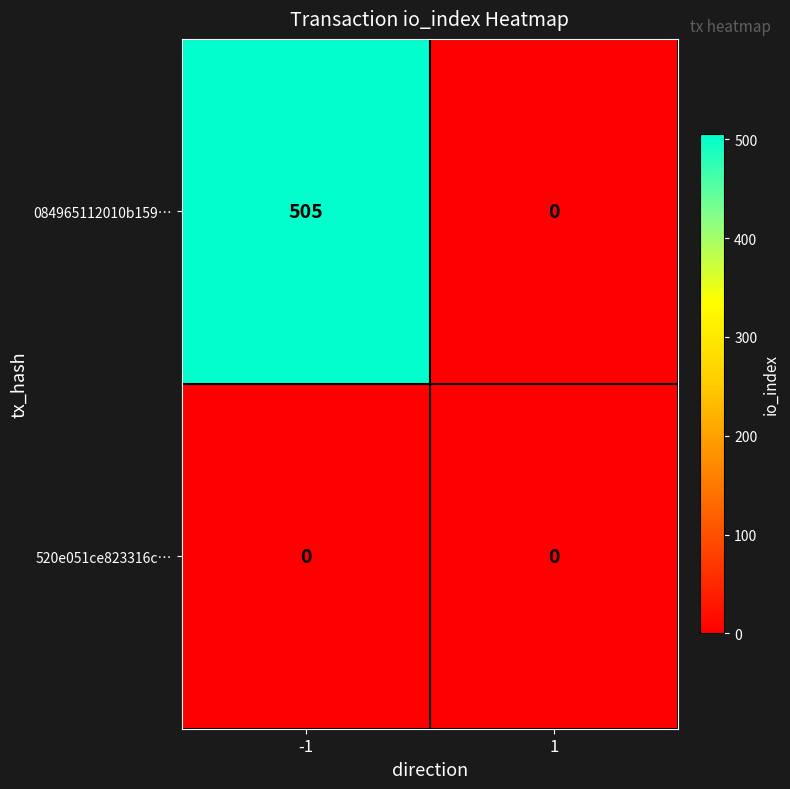

Reading left to right, list all the values displayed in this chart.

084965112010b159…: 505	0
520e051ce823316c…: 0	0